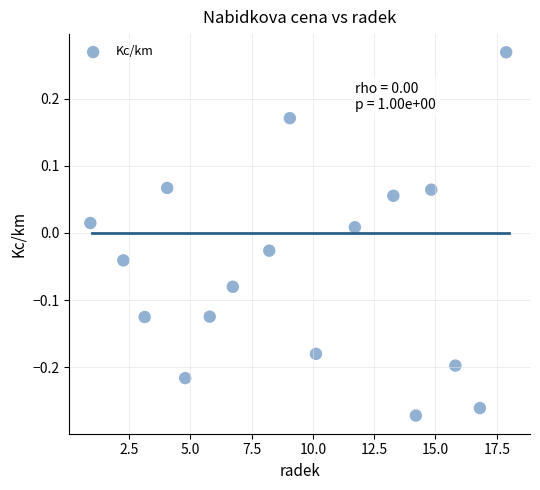

What is the range of Y values (max minus min)?

0.5